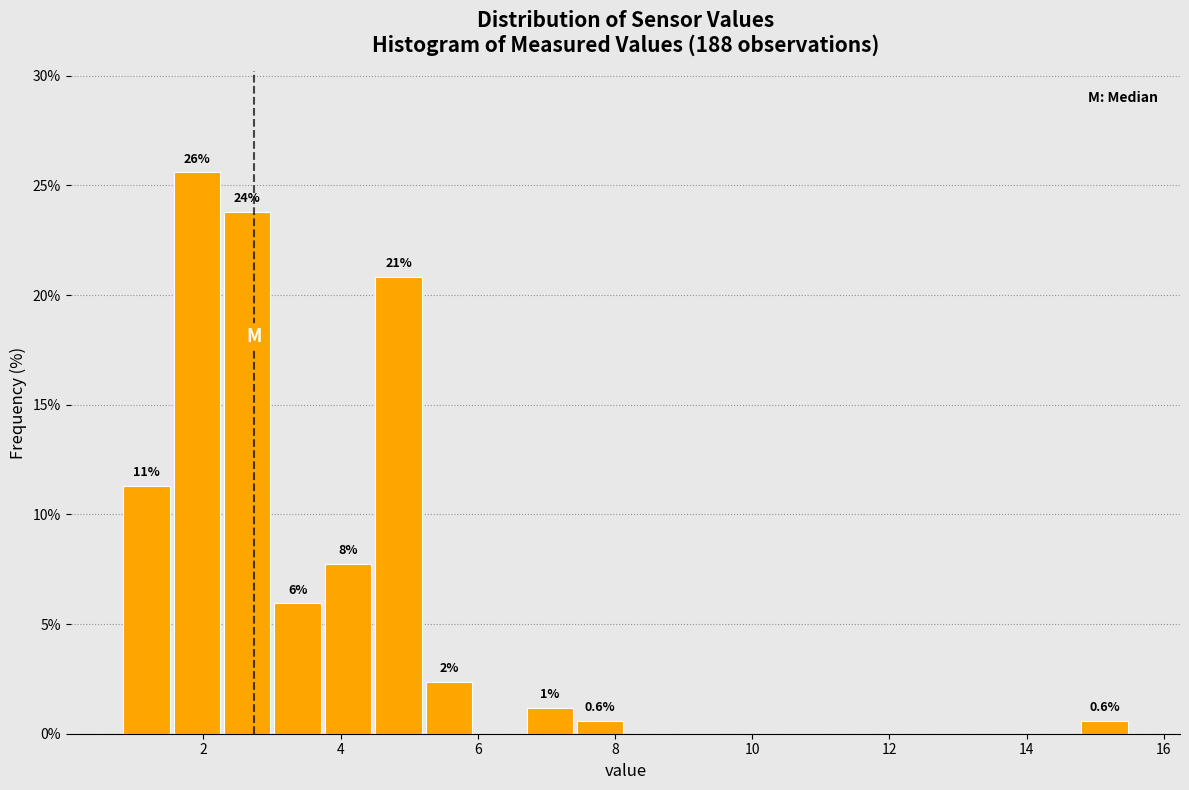

Read against the x-axis, roughly where is the centre of the tallest bar?

2.0